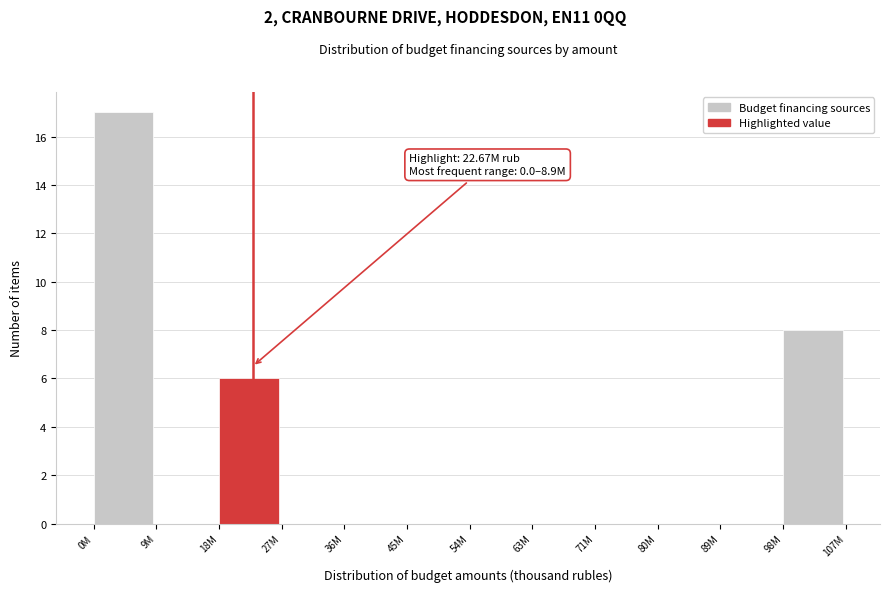

Reading right to left, list all the values displayed in this chart.

98M=8	89M=0	80M=0	71M=0	63M=0	54M=0	45M=0	36M=0	27M=0	18M=6	9M=0	0M=17